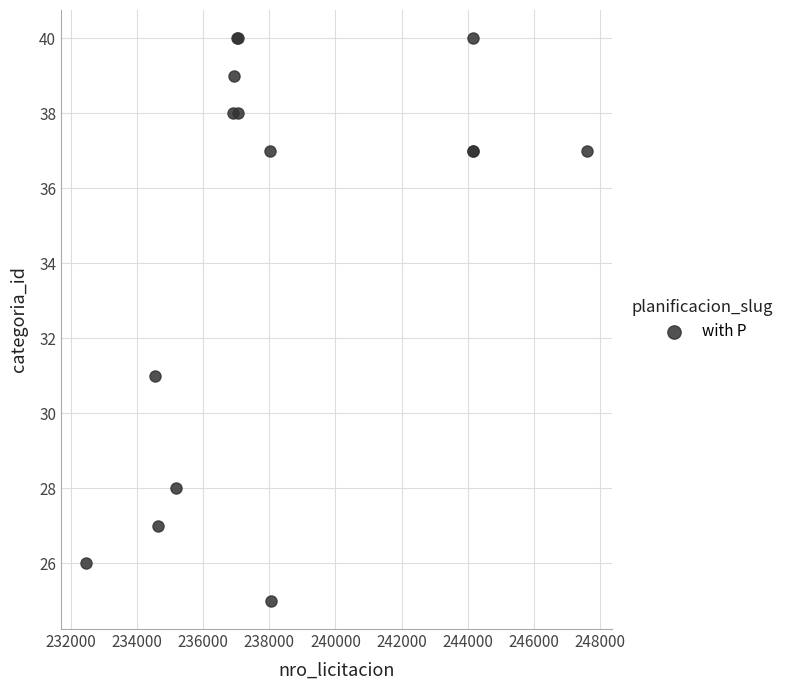

What Y value in the scatter plot is closest to 32?

31